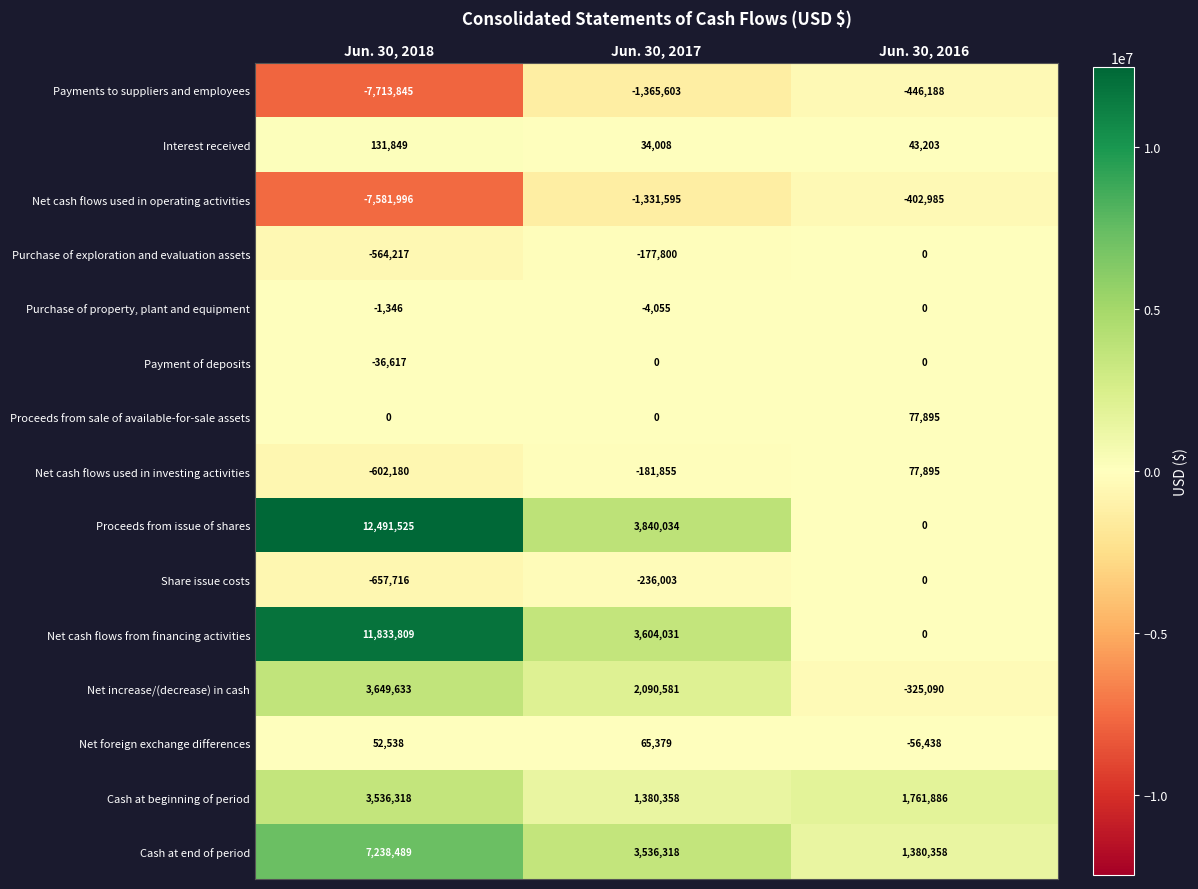

How many Net foreign exchange differences values are between -56438 and 65379?

3